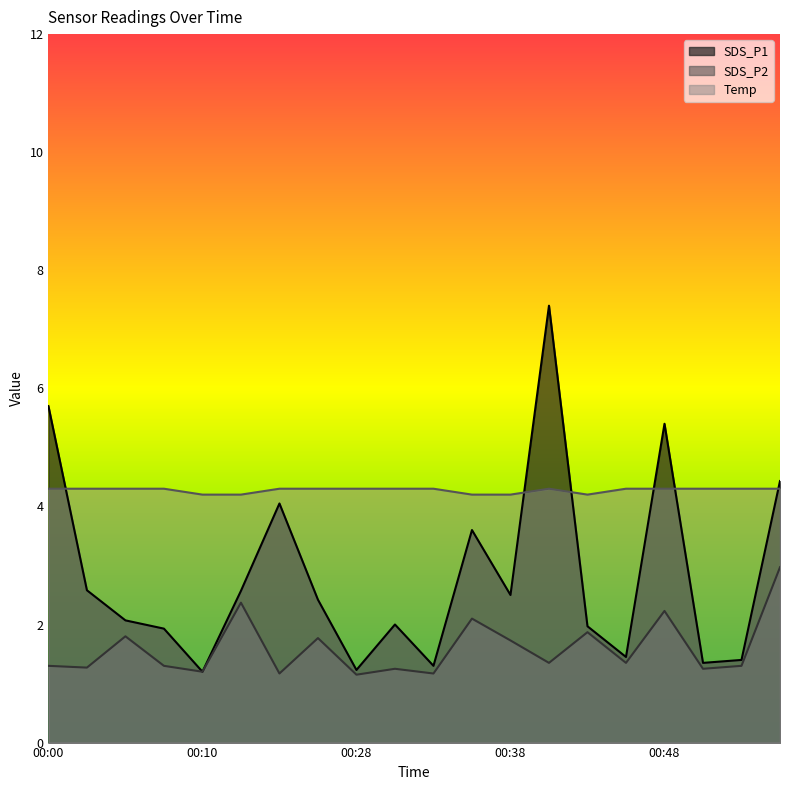

True or false: SDS_P1 has more than 1 points higher than both neighbors.

True